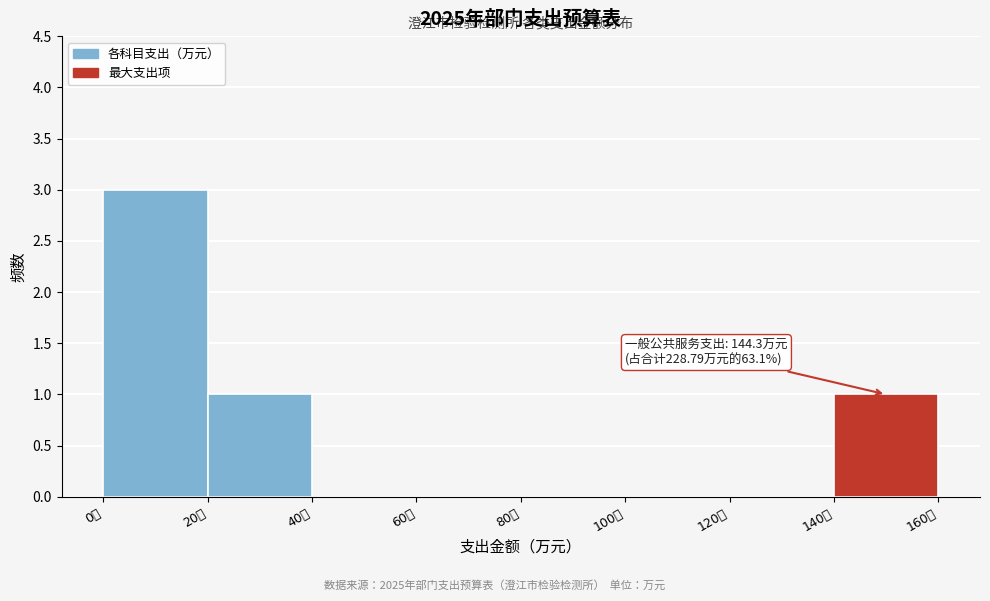

Which range on the x-axis has the tallest bar?

0 to 20